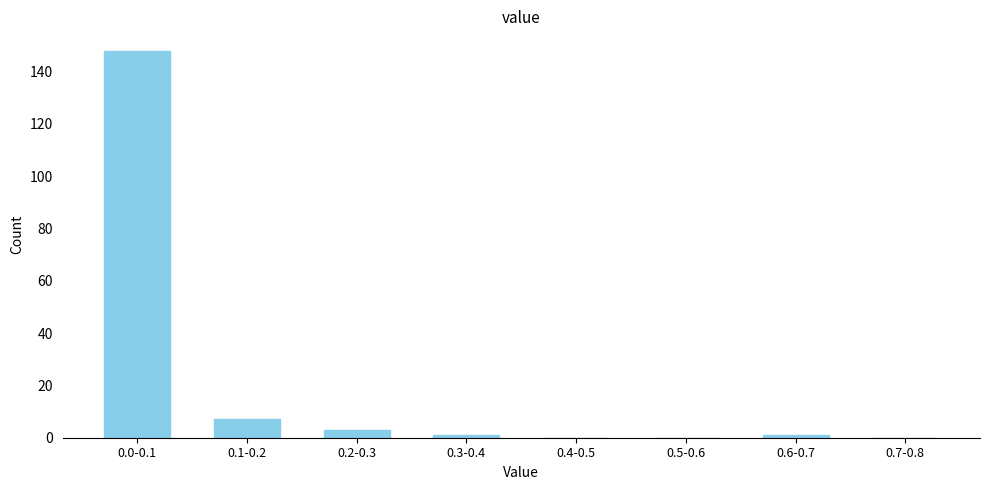

Reading left to right, list all the values displayed in this chart.

0.0-0.1=148	0.1-0.2=7	0.2-0.3=3	0.3-0.4=1	0.4-0.5=0	0.5-0.6=0	0.6-0.7=1	0.7-0.8=0